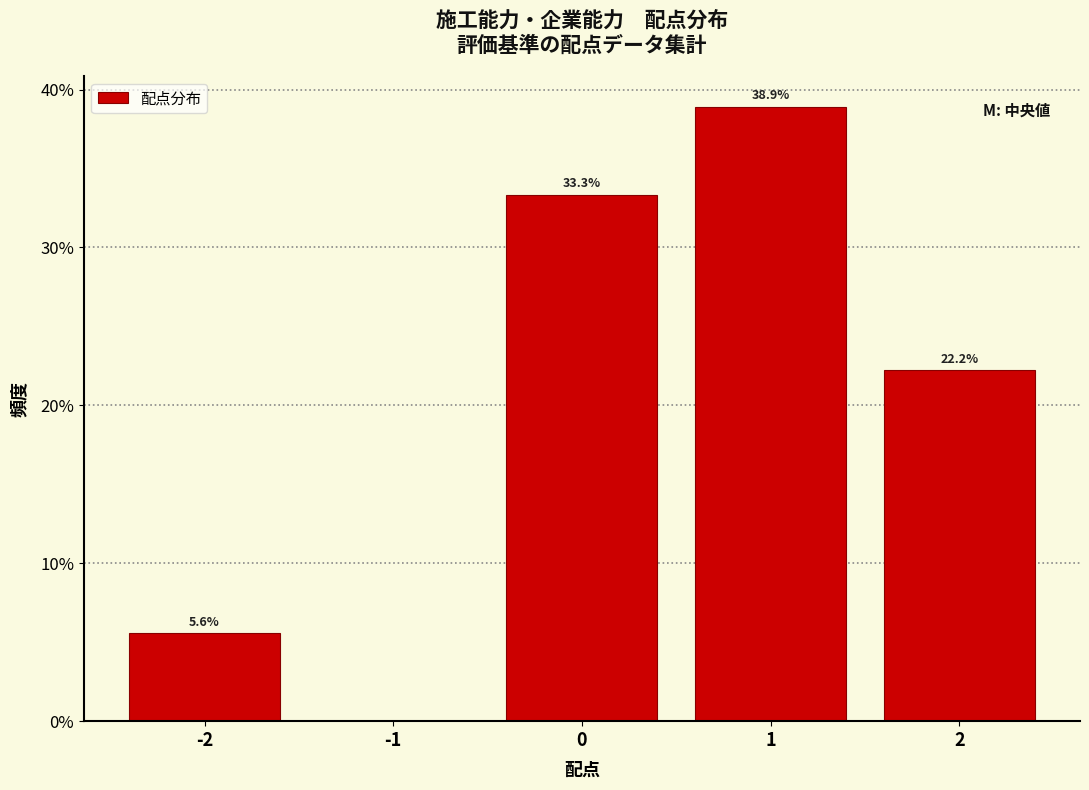

Over which range of the x-axis is the bar tallest?

0.5 to 1.5